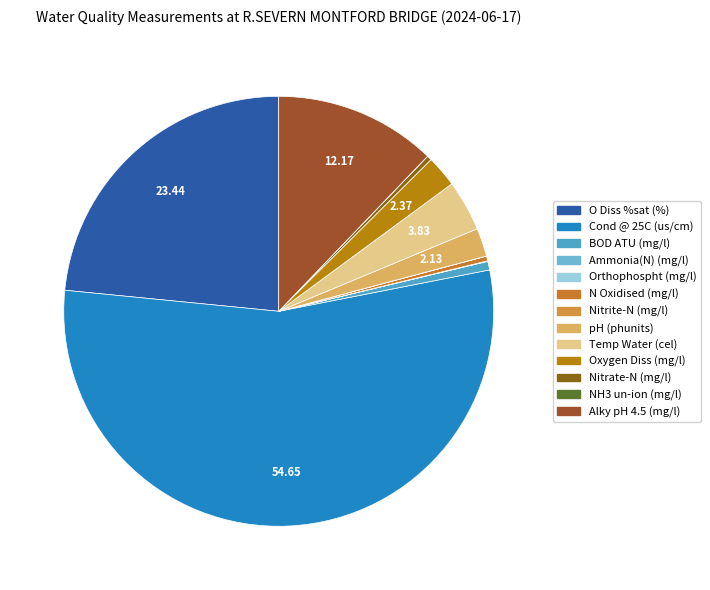

Is there a majority slice in this chart?

Yes